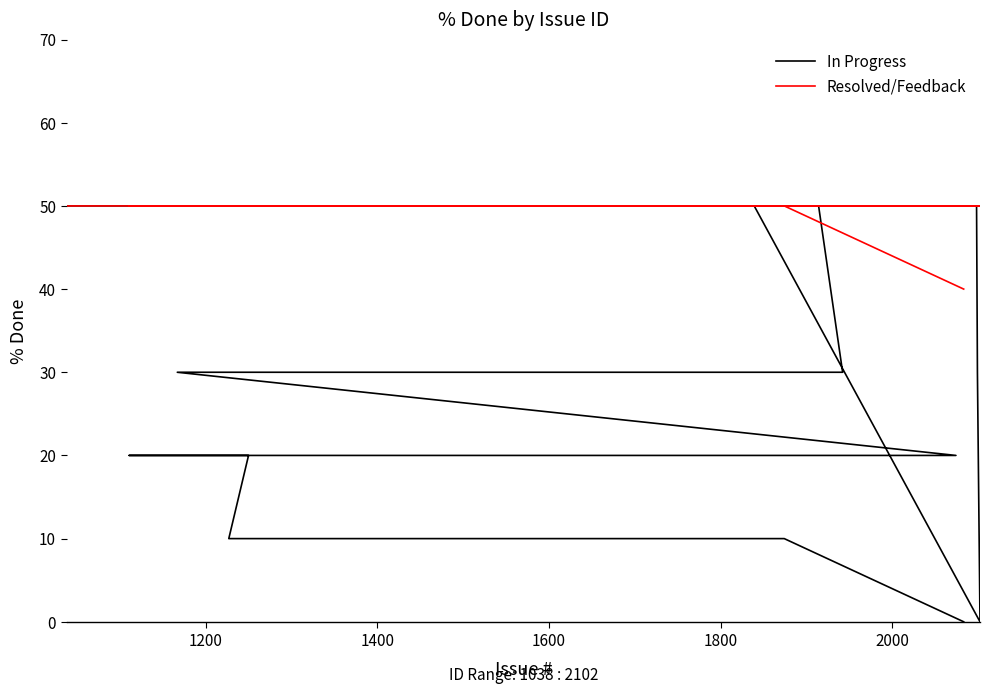

The Resolved/Feedback series shows 30 at 11. True or false?

False